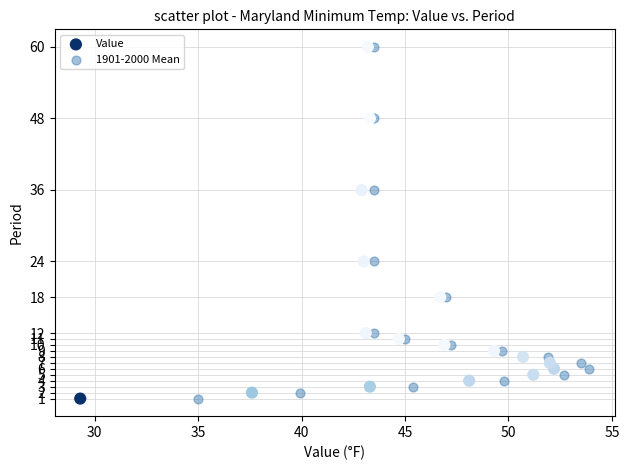

What are all the series names shown in the legend?

Value, 1901-2000 Mean